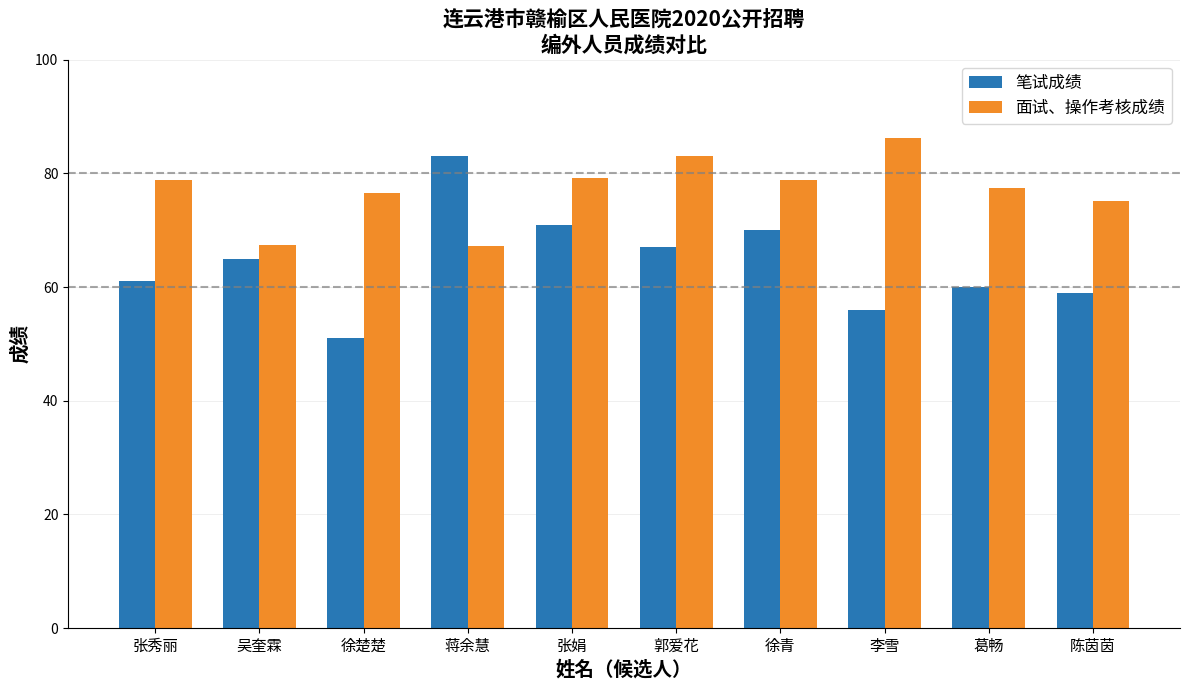

At how many categories does at least one series exceed 58?

10